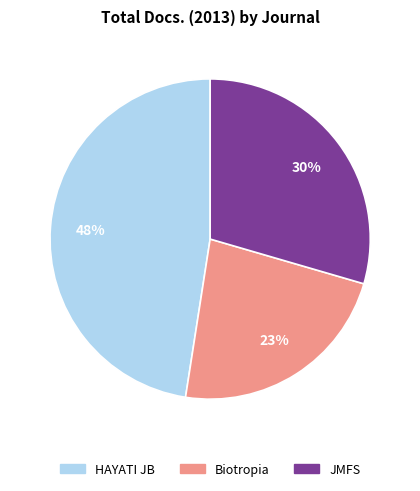

Which has a higher value, Biotropia or JMFS?

JMFS